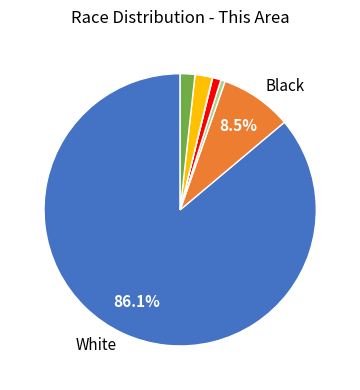

Does any single category account for the majority?

Yes